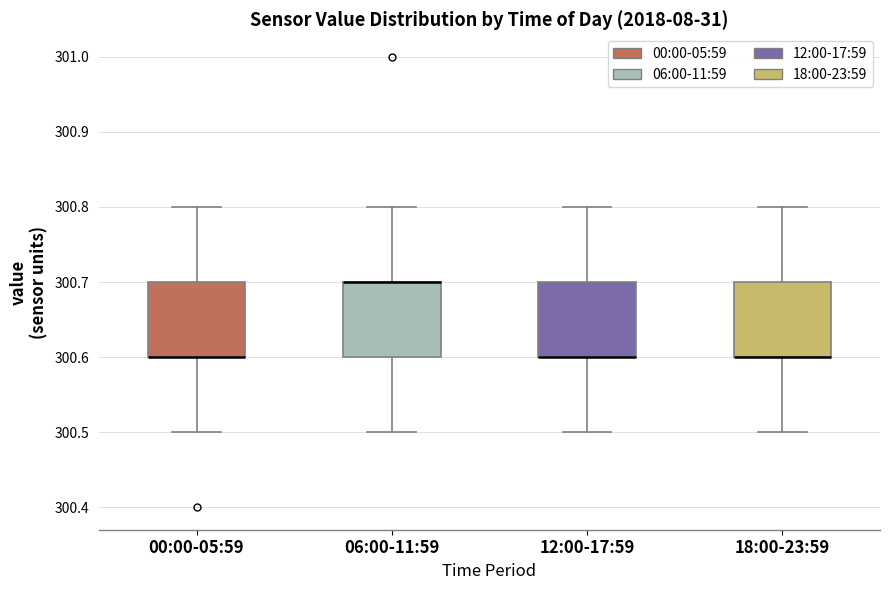

Where is the upper edge of the box for 06:00-11:59 on the y-axis? The values are not printed on the chart, so give them approximately, as read against the axis.

300.7